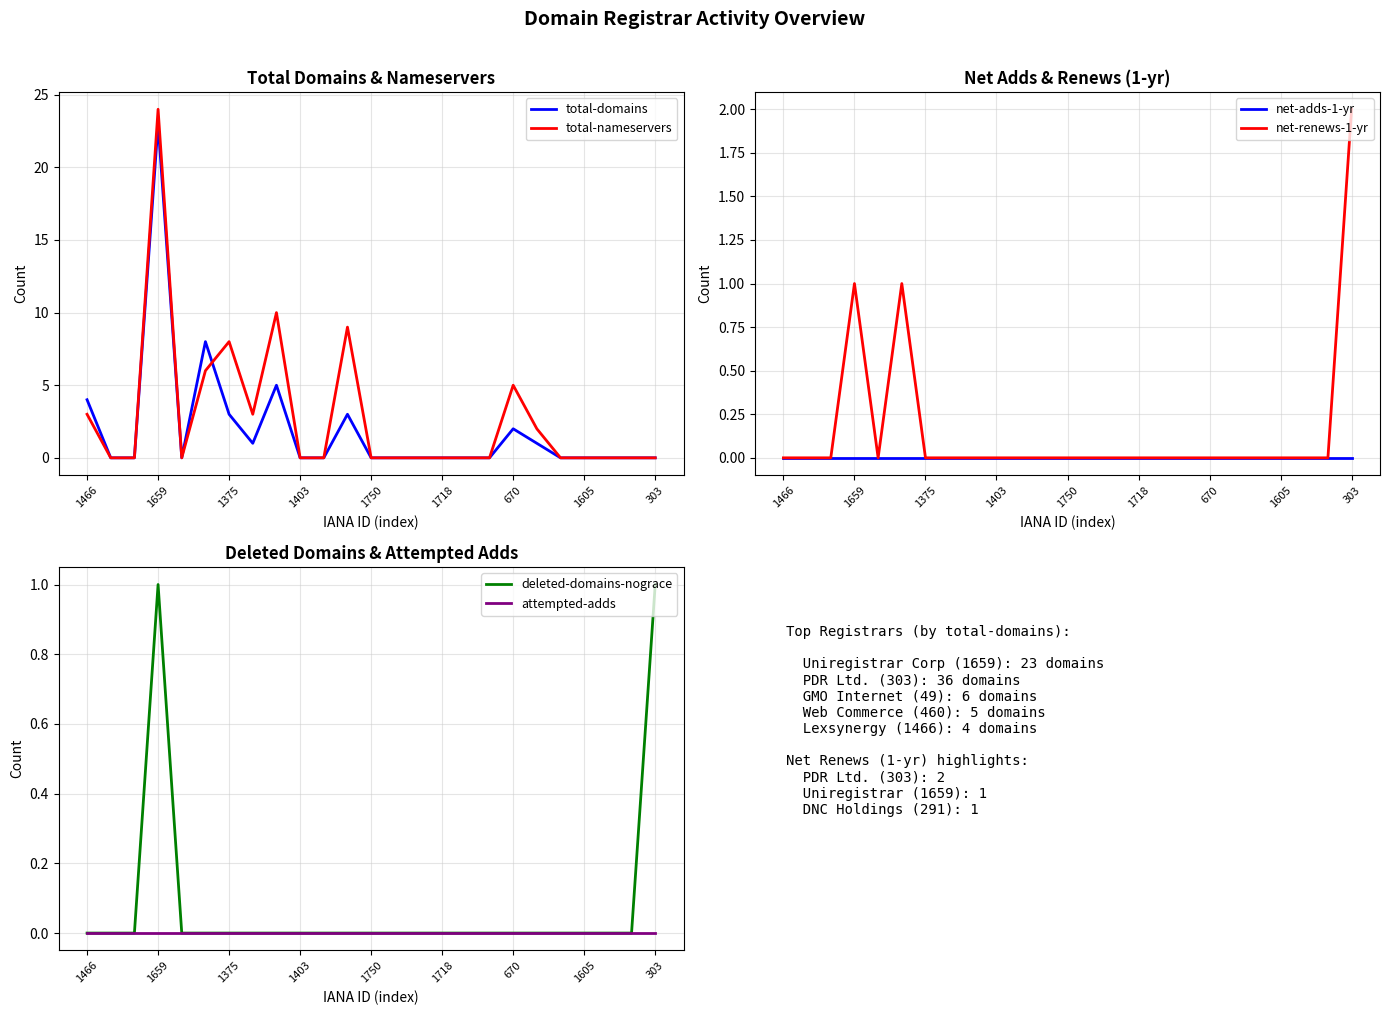

What is the difference between the maximum and minimum values in the deleted-domains-nograce series?

1